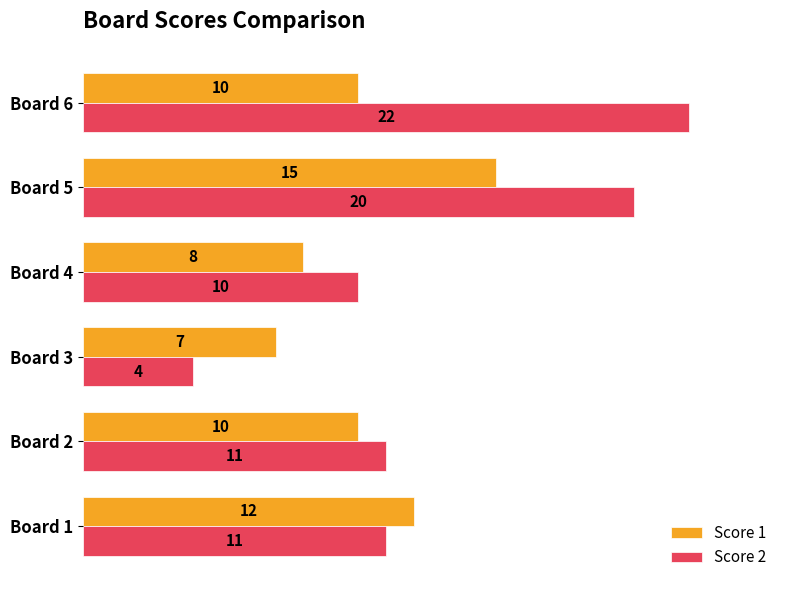

What is the difference between the second highest and second lowest values in the Score 2 series?

10